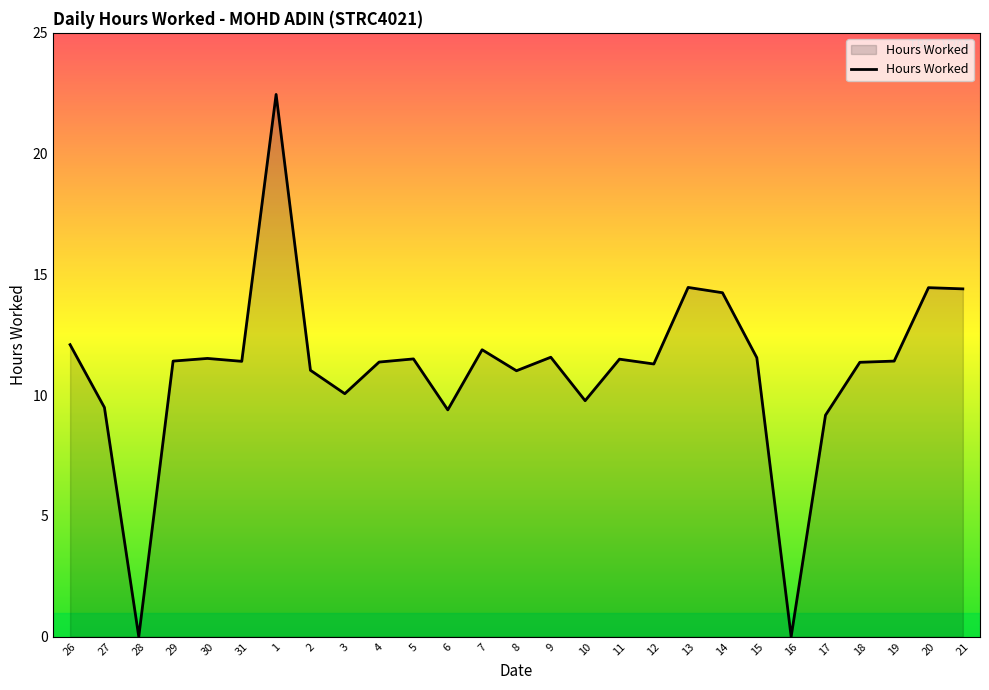

What is the change in value from 7 to 19?

-0.5